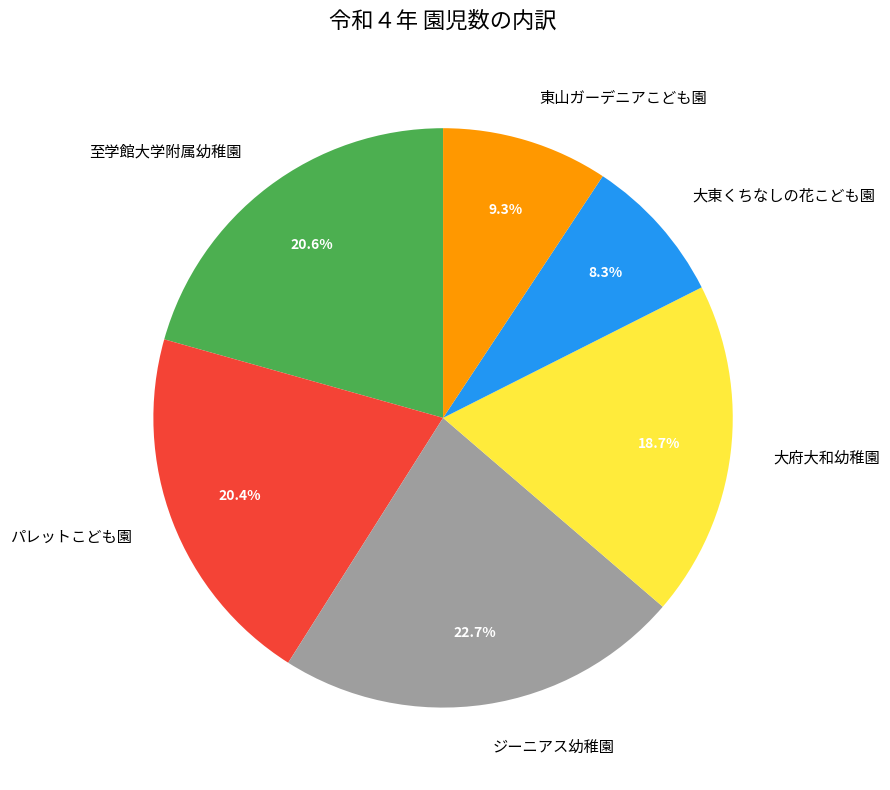

To the nearest percent, what is the average slice percentage?

17%